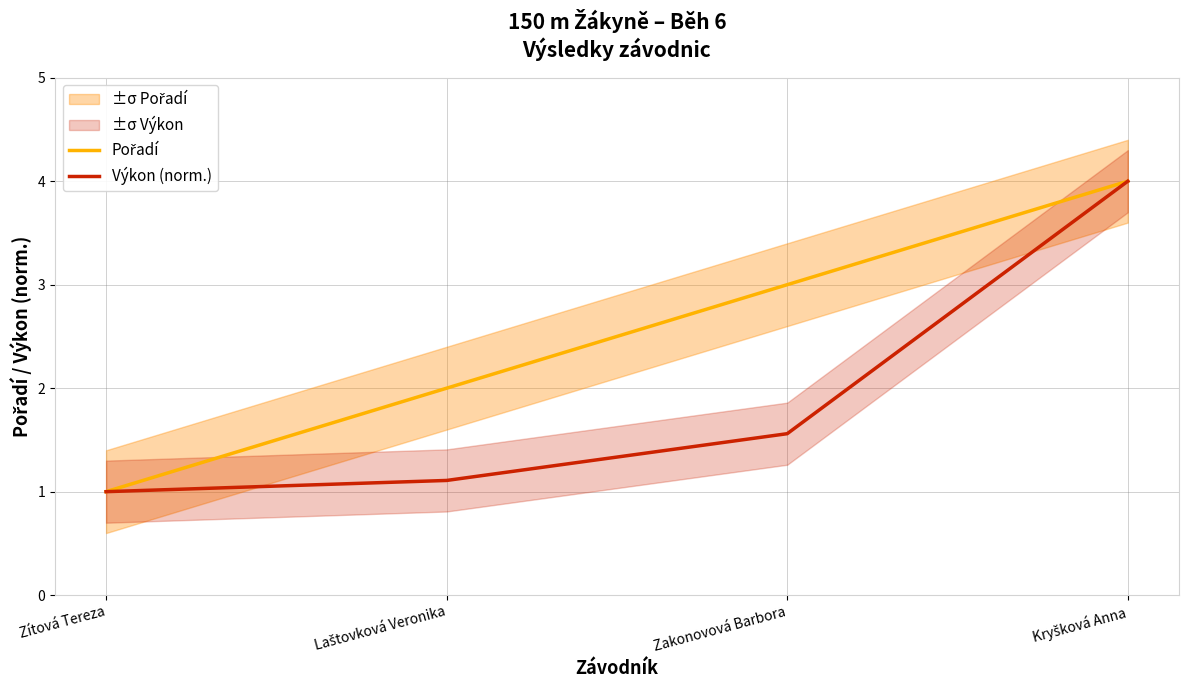

How many Pořadí values are between 2 and 4?

3